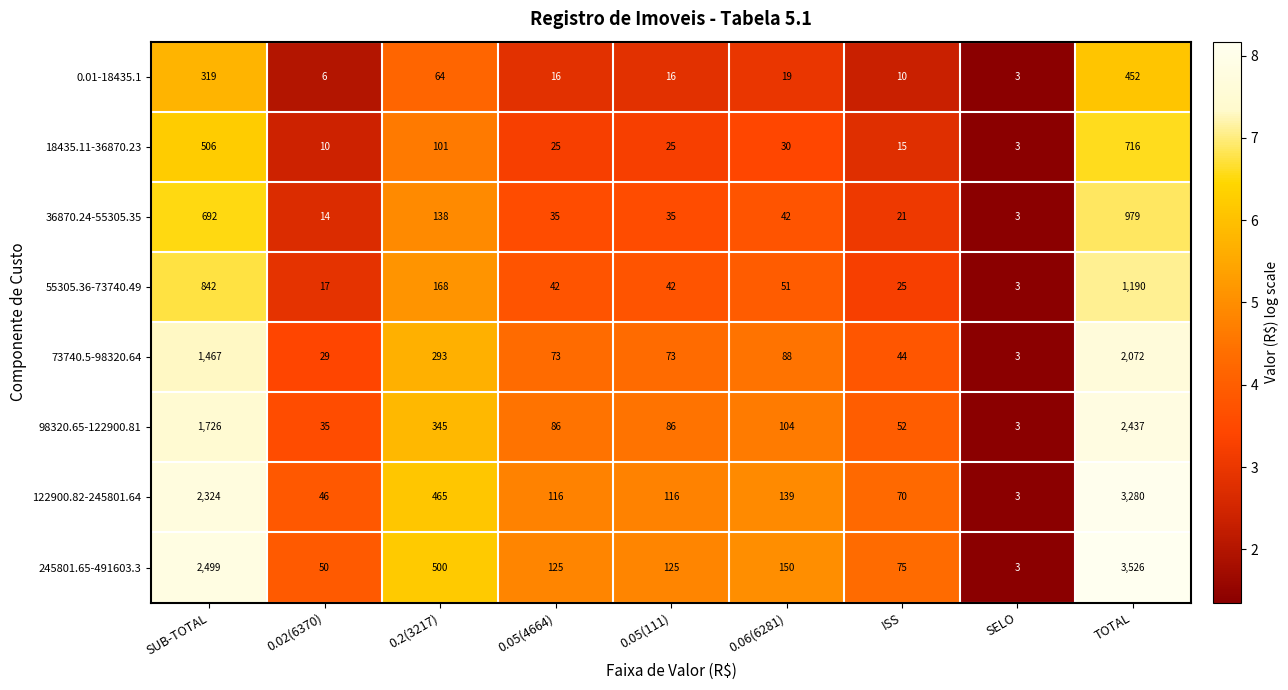

At 0.05(4664), list the series in order from largest to smallest.

245801.65-491603.3, 122900.82-245801.64, 98320.65-122900.81, 73740.5-98320.64, 55305.36-73740.49, 36870.24-55305.35, 18435.11-36870.23, 0.01-18435.1